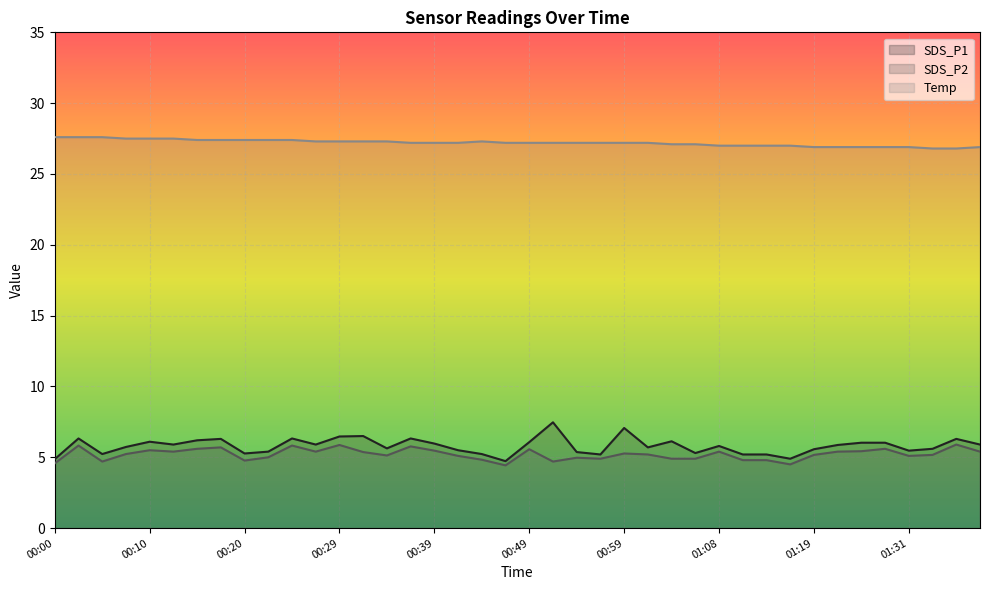

At which label is SDS_P1 closest to 6?

00:39